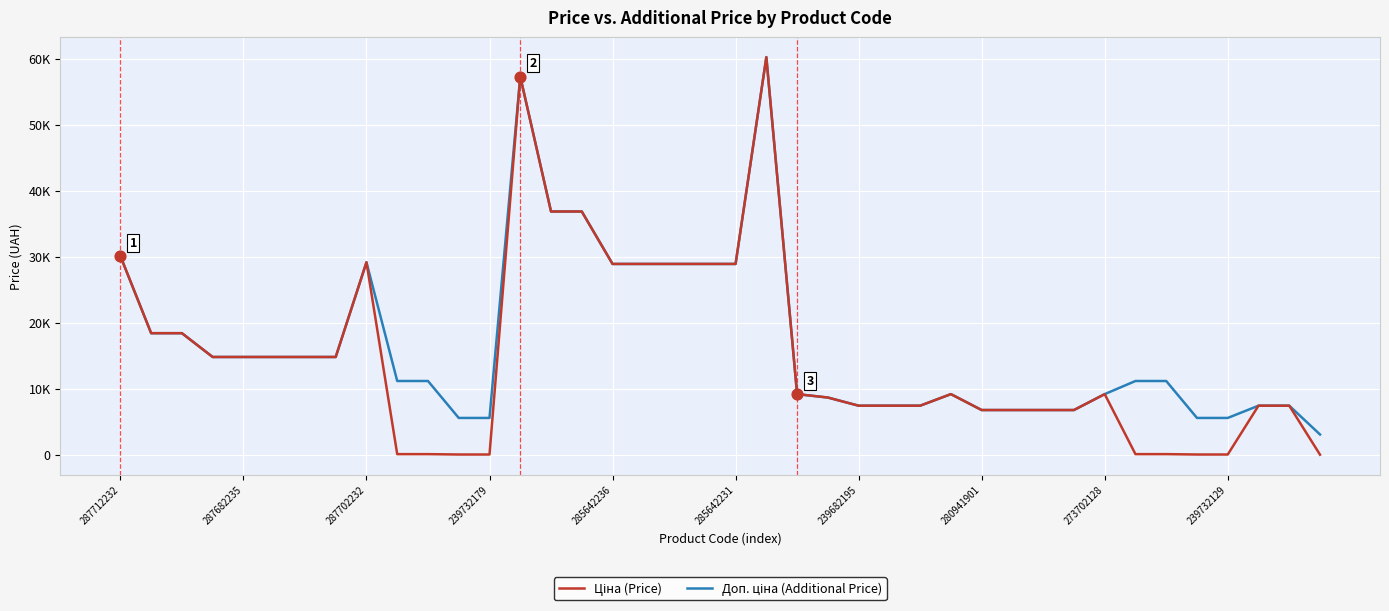

Which series has the largest total across all categories?

Доп. ціна (Additional Price)